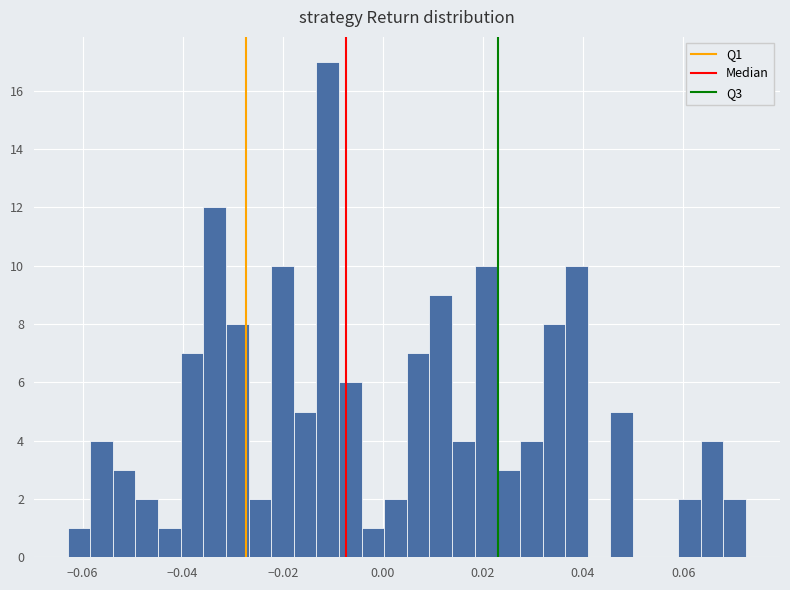

Around what value on the x-axis is the tallest bar? Give the approximate position of its centre, as read against the axis.

-0.012